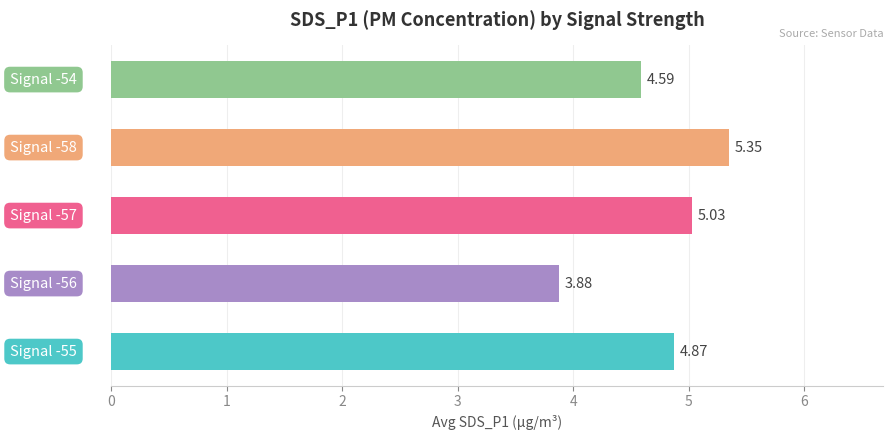

How many values are below 4?

1